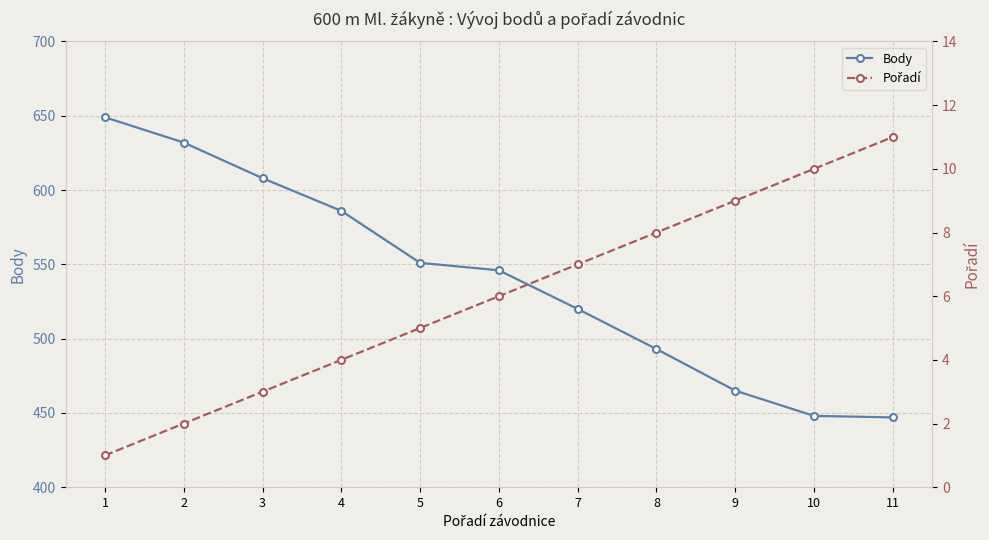

Reading right to left, transcribe all the data shown in this chart.

Body: 11=447	10=448	9=465	8=493	7=520	6=546	5=551	4=586	3=608	2=632	1=649
Pořadí: 11=11	10=10	9=9	8=8	7=7	6=6	5=5	4=4	3=3	2=2	1=1